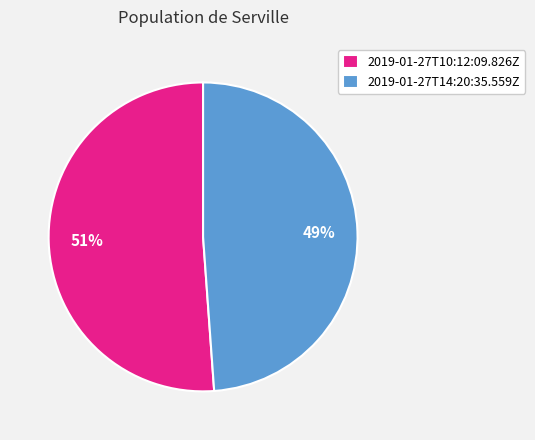

To the nearest percent, what portion does 2019-01-27T14:20:35.559Z represent?

49%